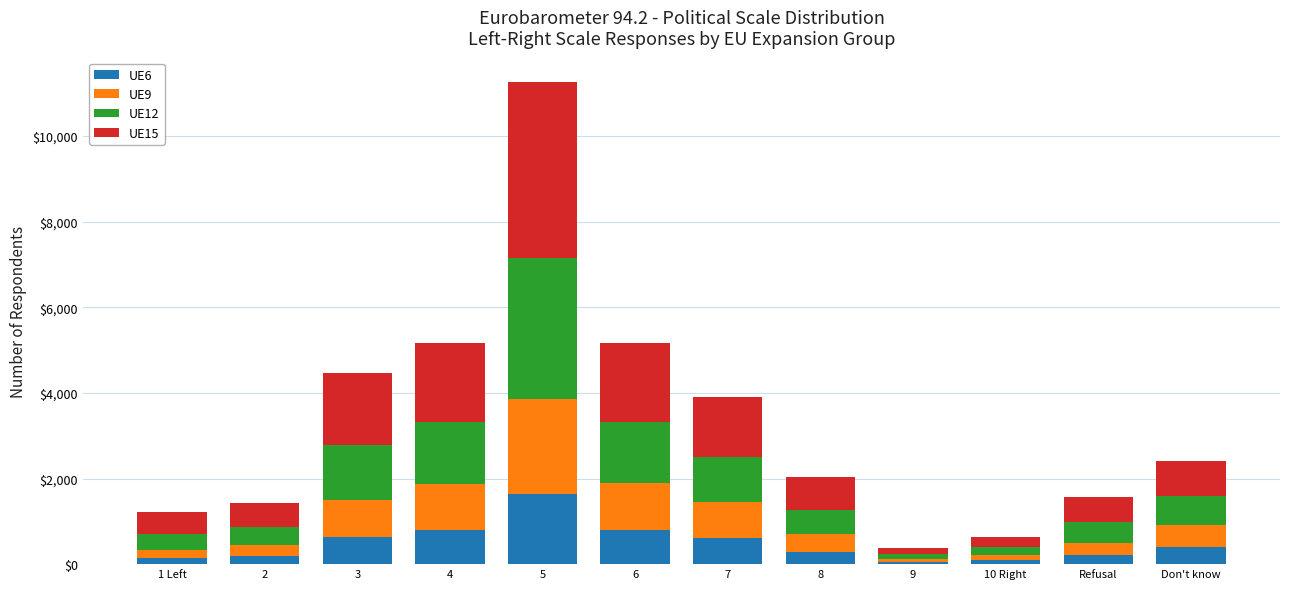

At which category is the sum across all series the highest?

5